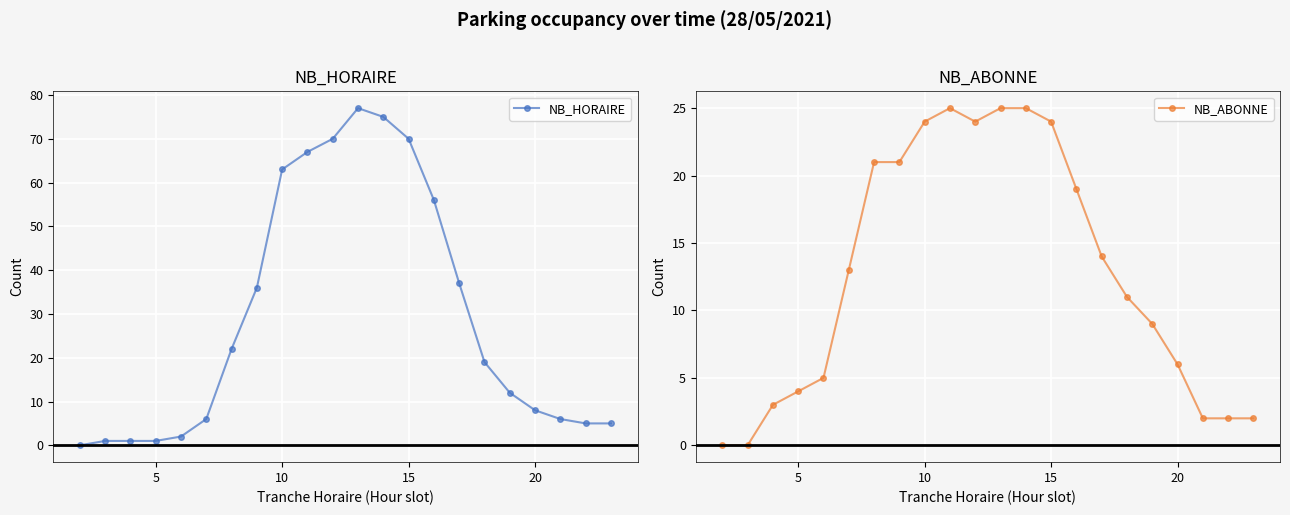

True or false: NB_HORAIRE has a value of 33 at 10.

False